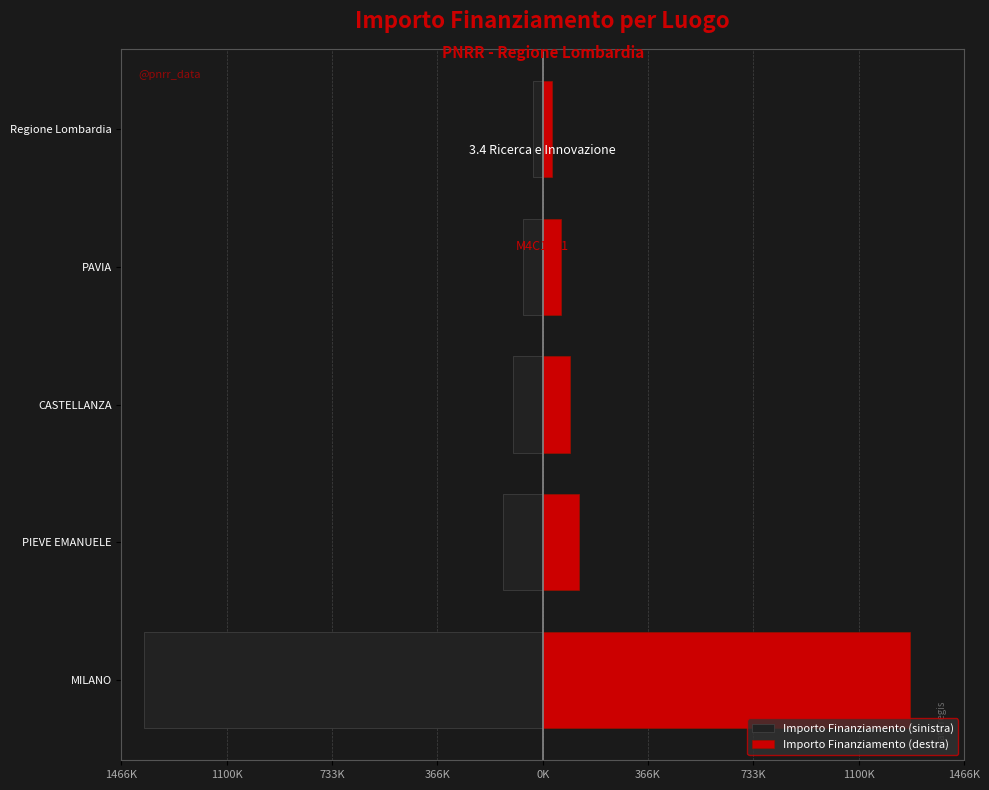

What is the sum of all Importo Finanziamento (destra) values?

1600000.1